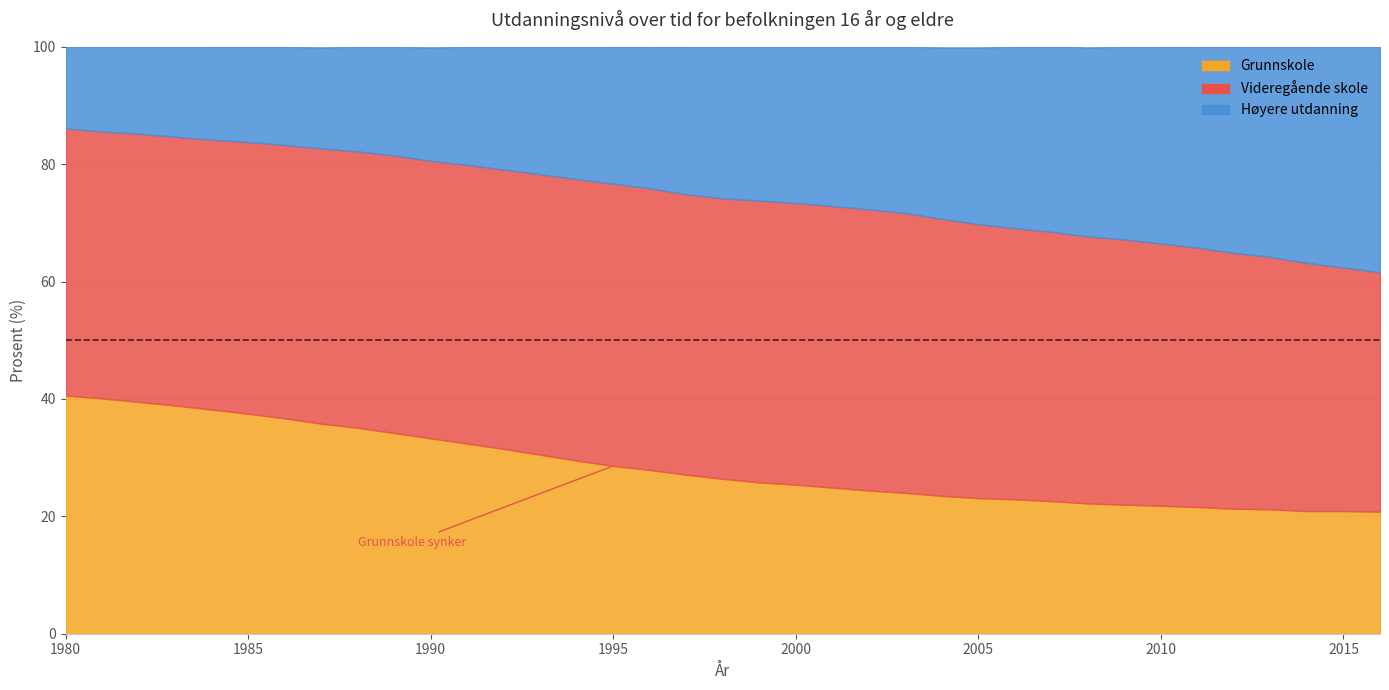

How many times do Grunnskole and Hoyere utdanning cross each other?

1